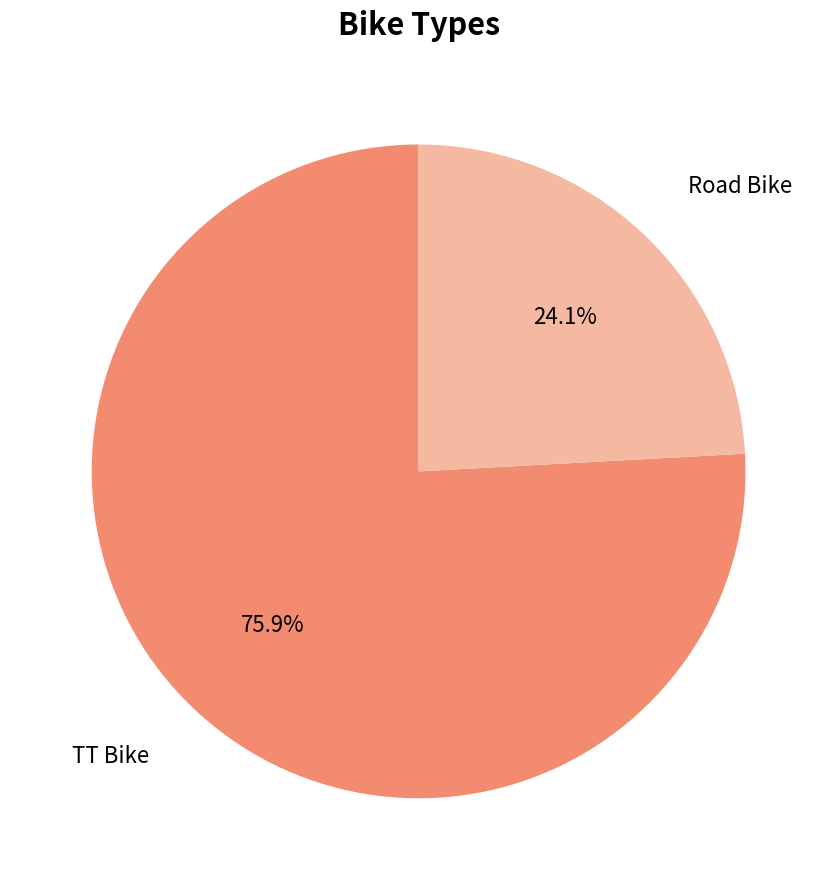

To the nearest percent, what is the difference between the Road Bike and TT Bike slice percentages?

52%